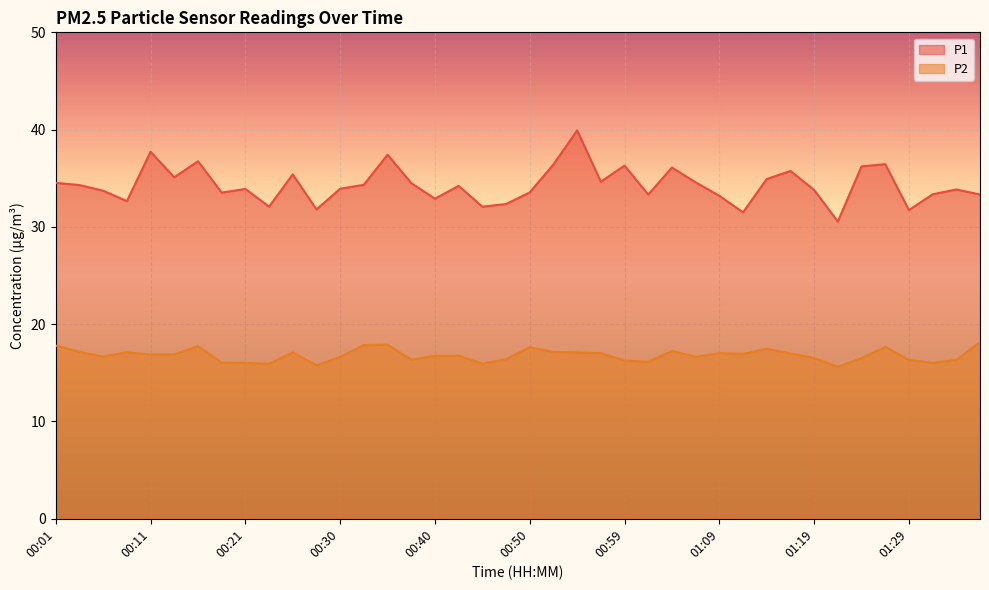

Which series has the largest total across all categories?

P1